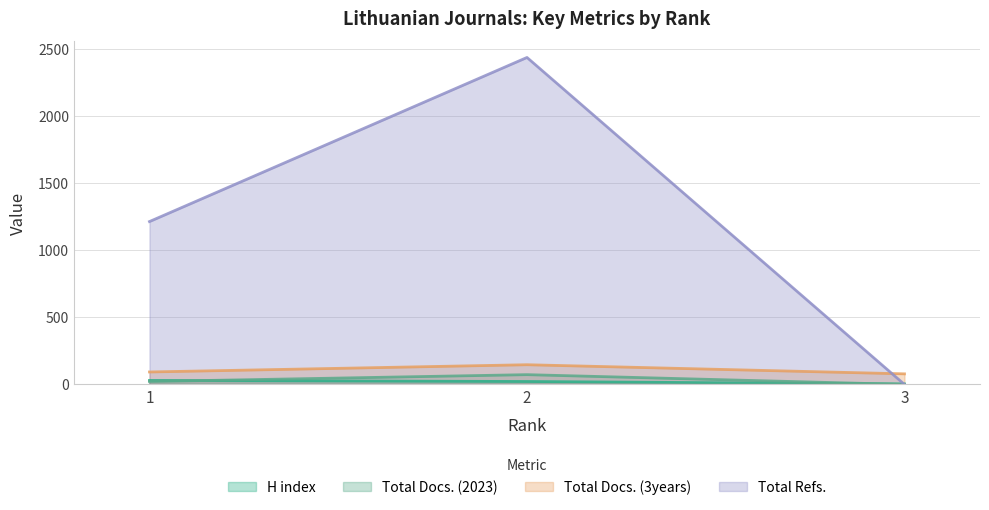

Does the chart have visible grid lines?

Yes